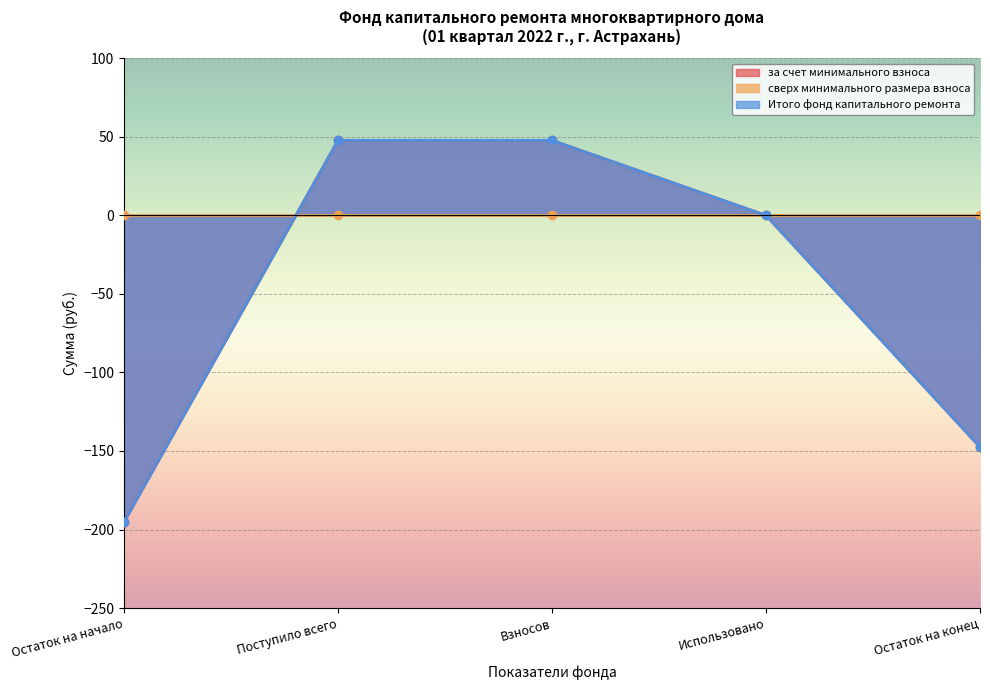

True or false: за счет минимального взноса has more than 2 points higher than both neighbors.

False